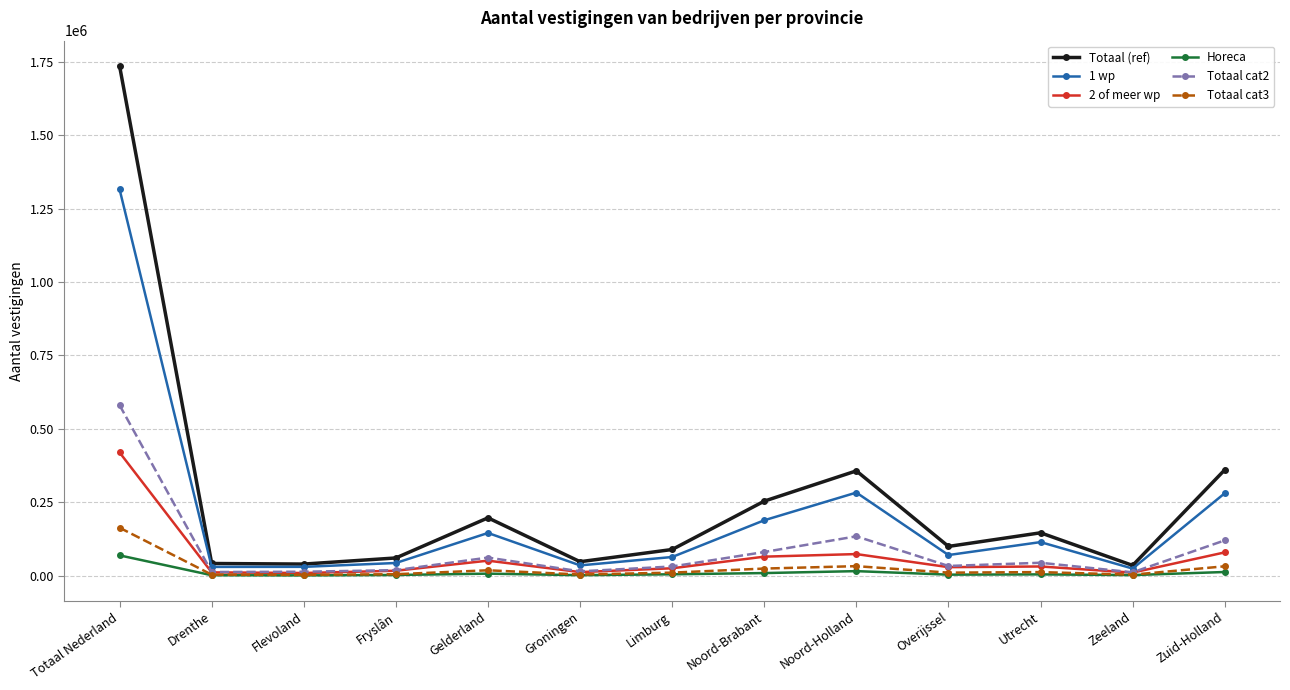

Read the Totaal cat3 value at Groningen, to the nearest 10.

4320